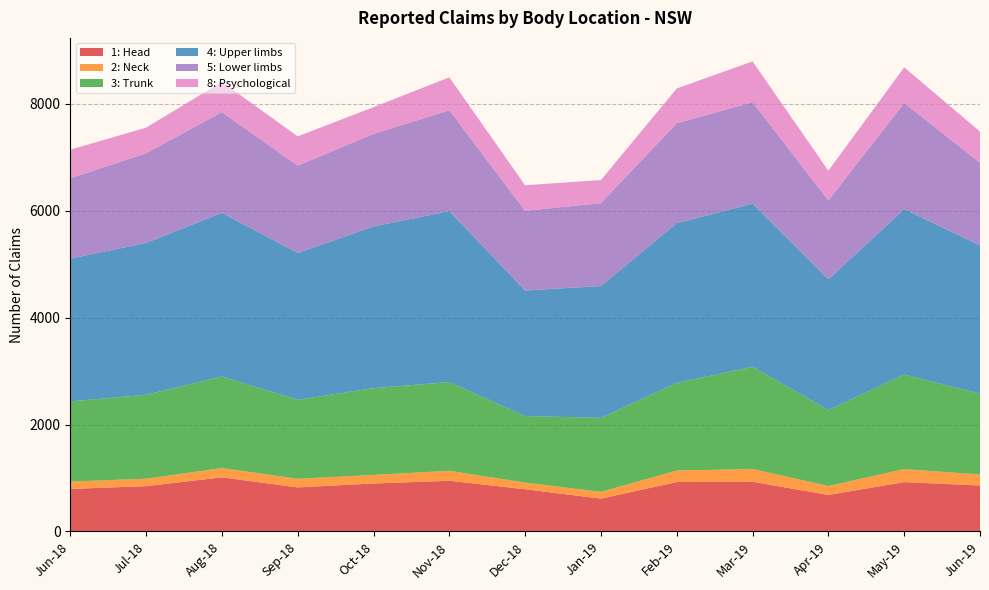

Reading left to right, transcribe all the data shown in this chart.

1: Head: Jun-18=796	Jul-18=848	Aug-18=1013	Sep-18=825	Oct-18=898	Nov-18=949	Dec-18=790	Jan-19=615	Feb-19=925	Mar-19=930	Apr-19=684	May-19=924	Jun-19=860
2: Neck: Jun-18=138	Jul-18=139	Aug-18=173	Sep-18=161	Oct-18=160	Nov-18=186	Dec-18=124	Jan-19=126	Feb-19=215	Mar-19=239	Apr-19=167	May-19=243	Jun-19=206
3: Trunk: Jun-18=1500	Jul-18=1571	Aug-18=1715	Sep-18=1479	Oct-18=1624	Nov-18=1661	Dec-18=1246	Jan-19=1385	Feb-19=1642	Mar-19=1913	Apr-19=1422	May-19=1769	Jun-19=1513
4: Upper limbs: Jun-18=2671	Jul-18=2841	Aug-18=3062	Sep-18=2746	Oct-18=3025	Nov-18=3198	Dec-18=2349	Jan-19=2467	Feb-19=2987	Mar-19=3052	Apr-19=2446	May-19=3095	Jun-19=2774
5: Lower limbs: Jun-18=1504	Jul-18=1677	Aug-18=1884	Sep-18=1635	Oct-18=1733	Nov-18=1887	Dec-18=1491	Jan-19=1551	Feb-19=1870	Mar-19=1899	Apr-19=1476	May-19=1987	Jun-19=1546
8: Psychological: Jun-18=535	Jul-18=480	Aug-18=567	Sep-18=547	Oct-18=500	Nov-18=617	Dec-18=478	Jan-19=432	Feb-19=651	Mar-19=763	Apr-19=556	May-19=667	Jun-19=584